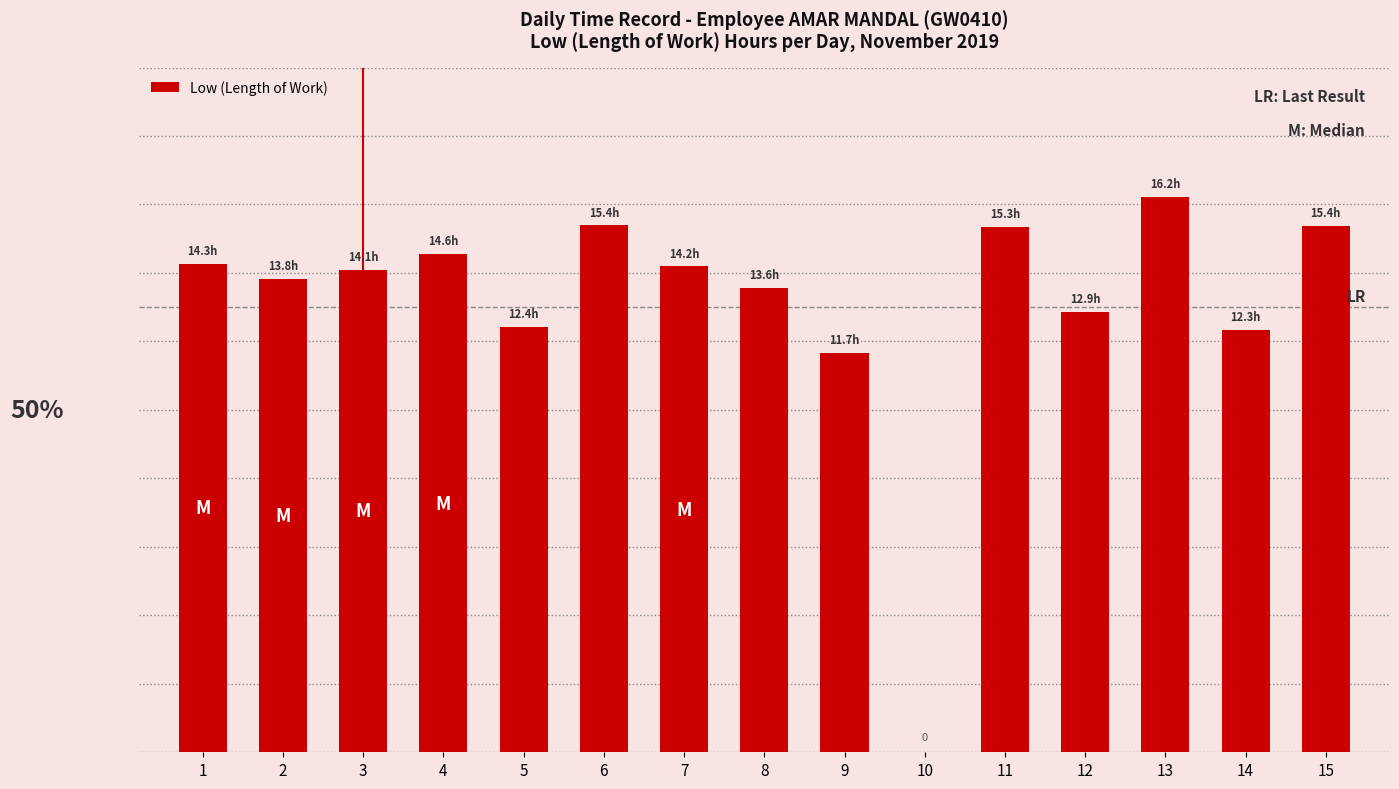

Are the bars horizontal?

No